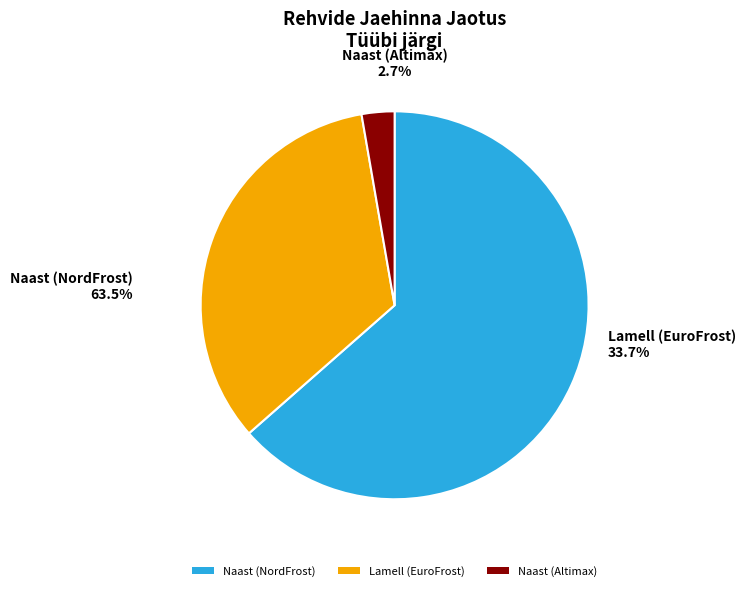

What is the smallest slice in the pie chart?

Naast (Altimax)